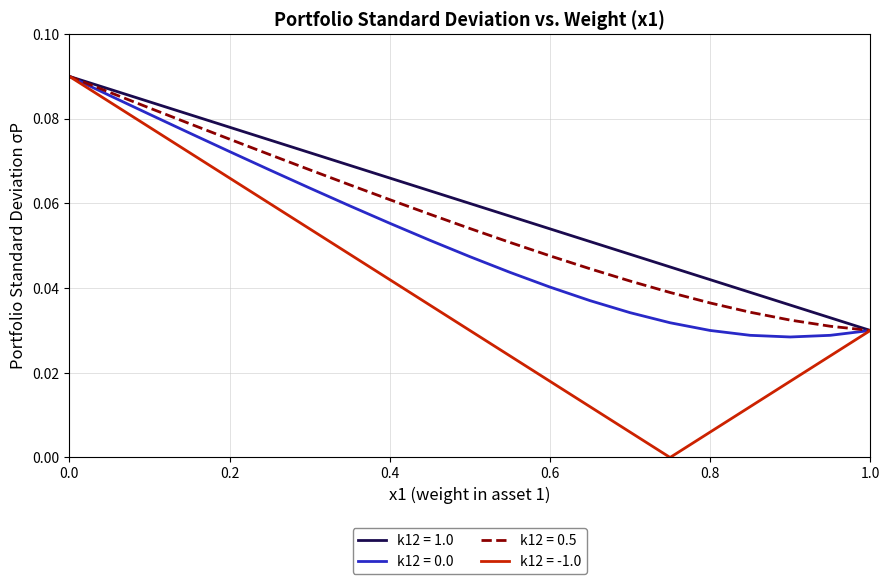

Which series has the largest range (max minus min)?

k12 = -1.0